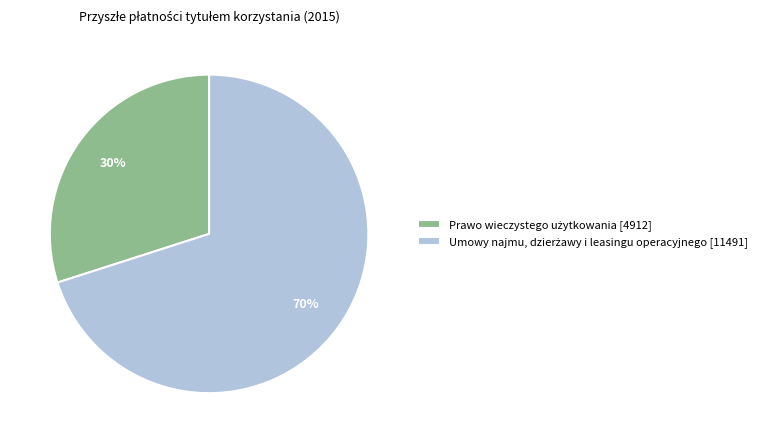

To the nearest percent, what is the difference between the largest and smallest slice percentages?

40%